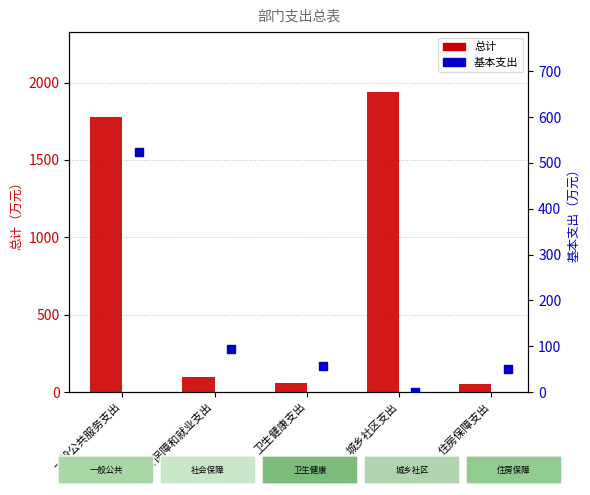

Is the value of 基本支出 at 社会保障和就业支出 greater than the value of 总计 at 一般公共服务支出?

No